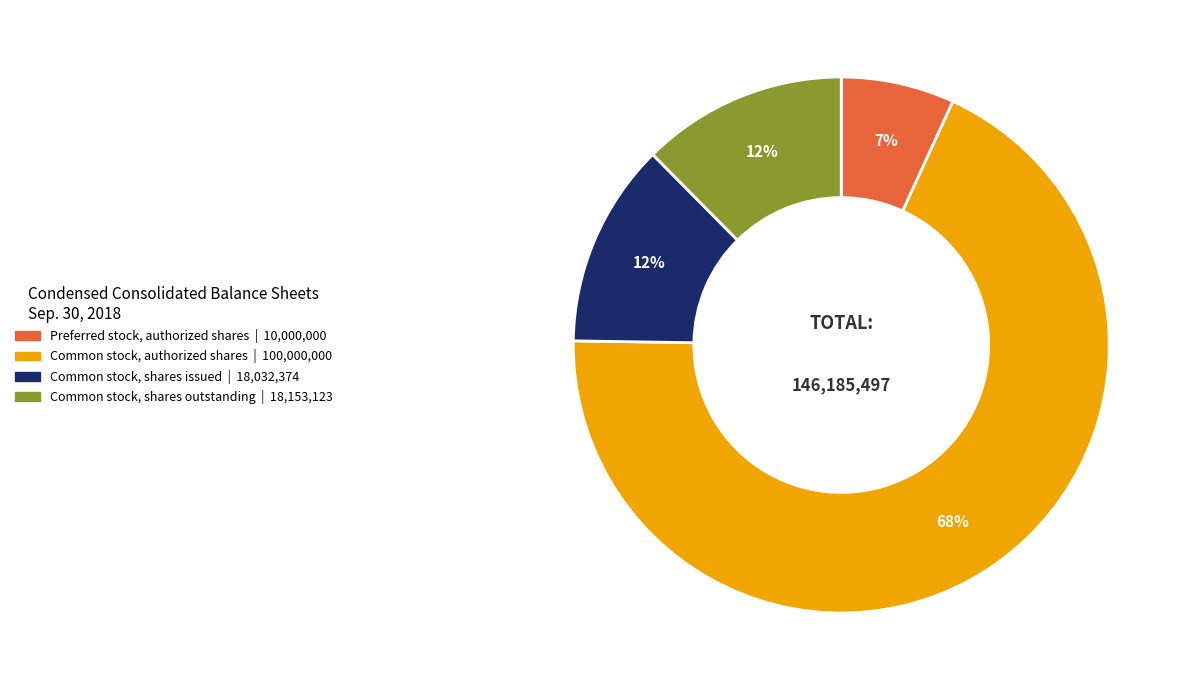

To the nearest percent, what is the combined percentage of Common stock, authorized shares and Common stock, shares issued?

81%